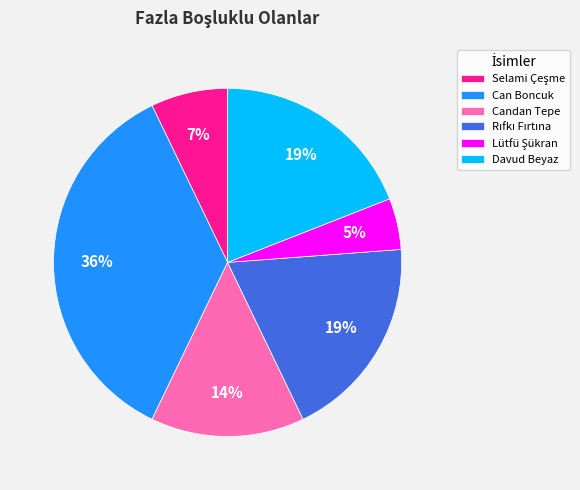

To the nearest percent, what is the average slice percentage?

17%